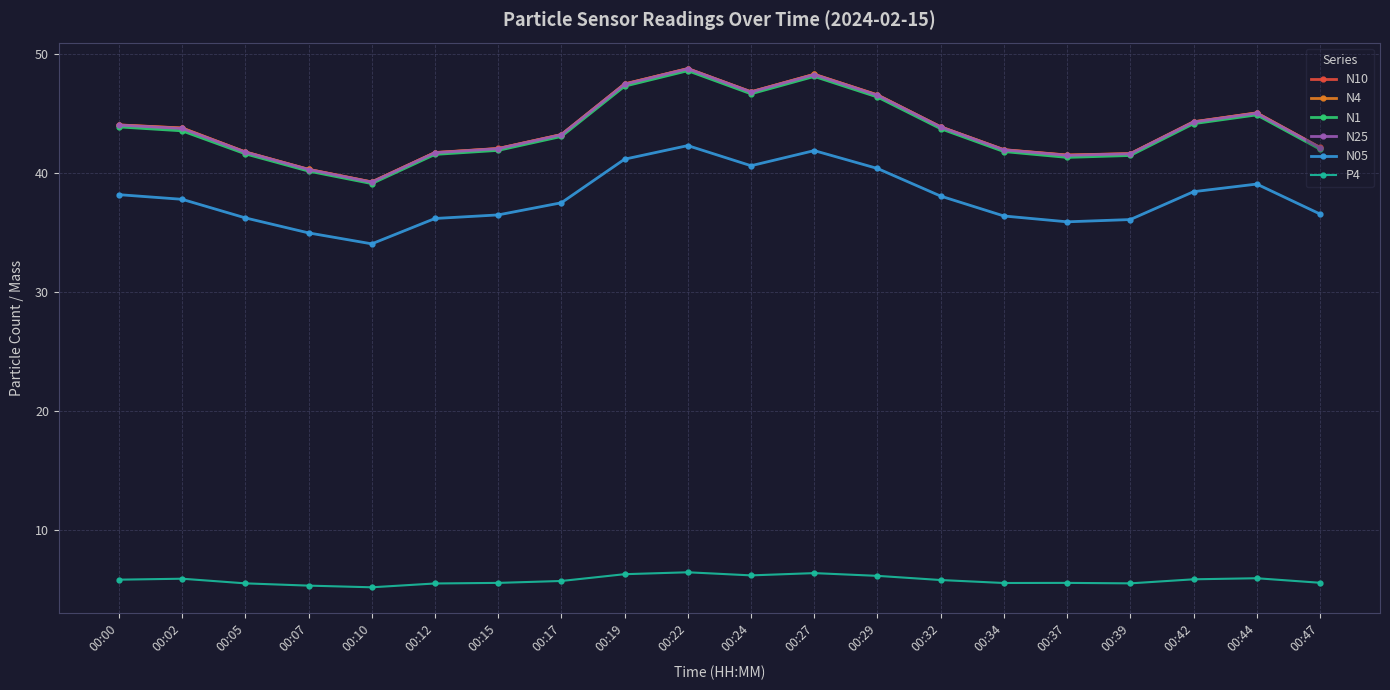

True or false: N4 and N05 intersect in this chart.

False